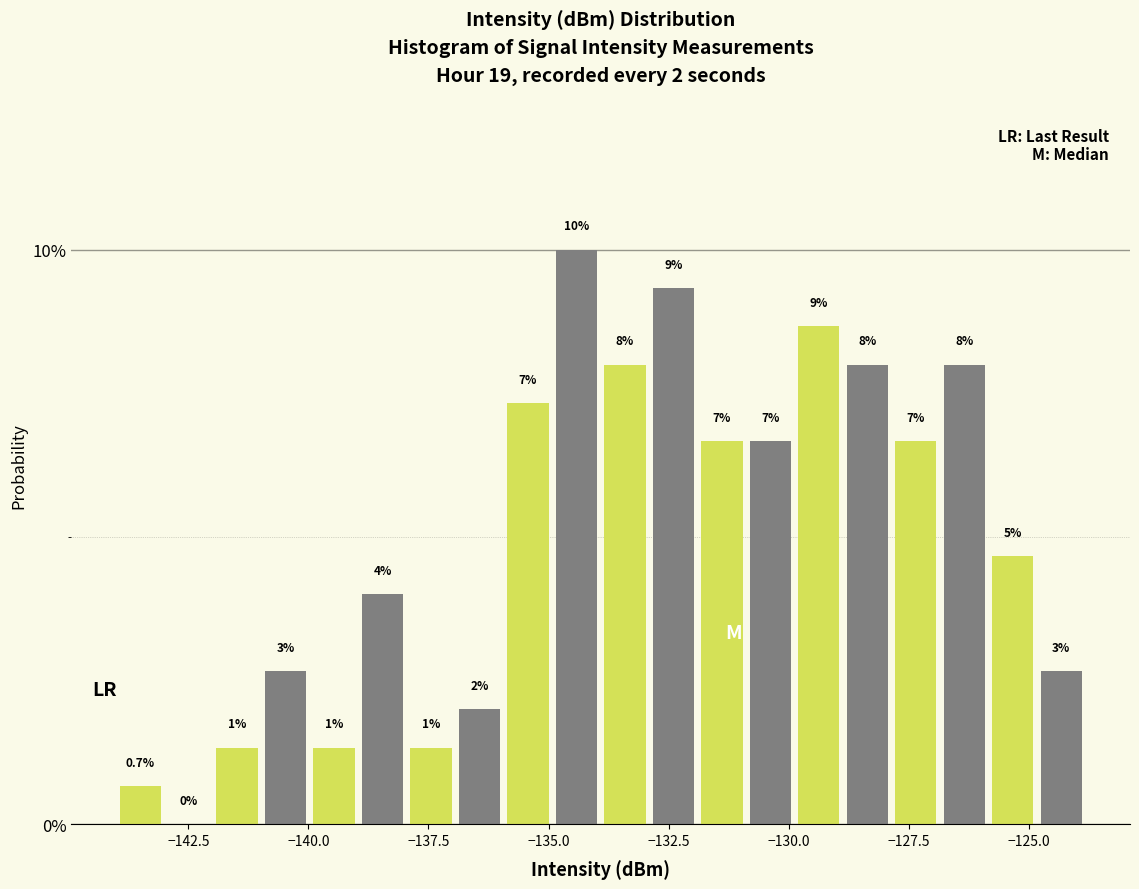

Read against the x-axis, roughly where is the centre of the tallest bar?

-134.5